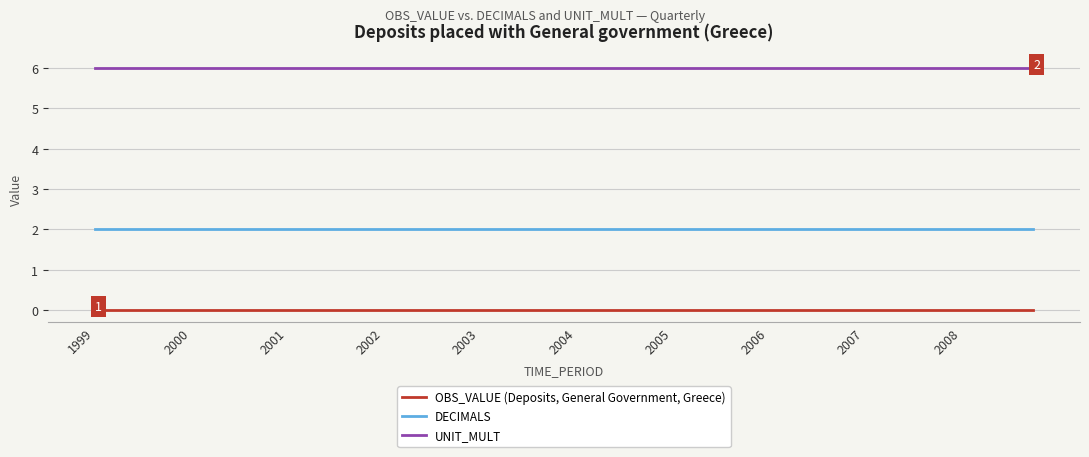

How many lines are shown in the chart?

3